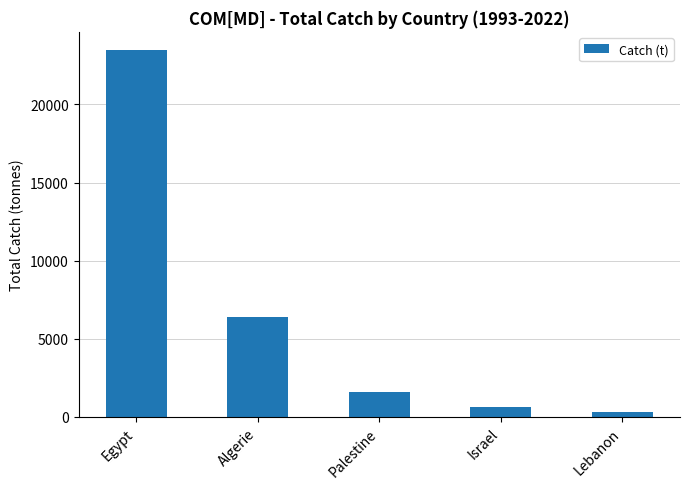

What position from the right is Egypt?

5